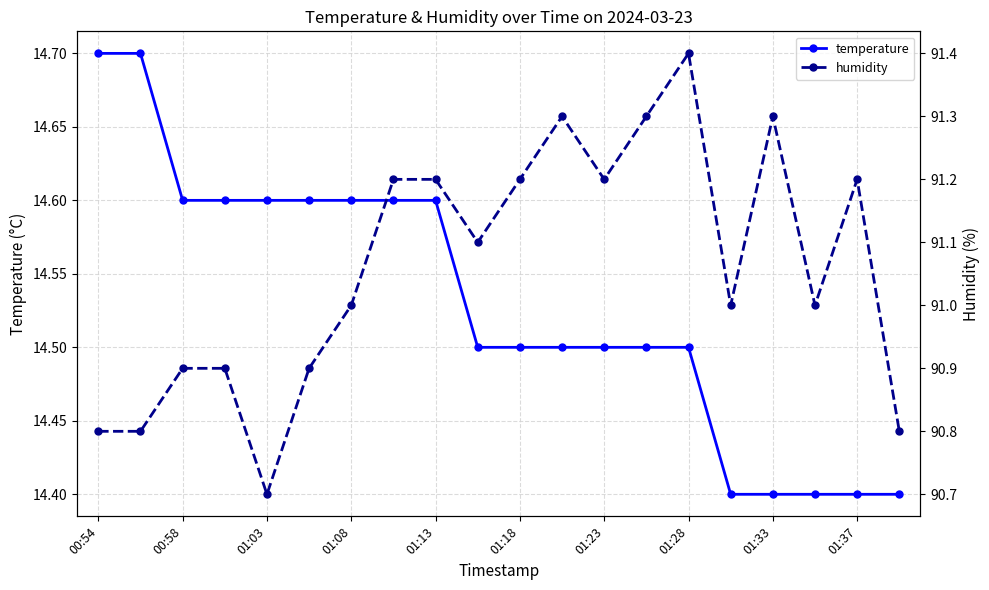

Reading left to right, what are all the values shown in this chart?

temperature: 14.7	14.7	14.6	14.6	14.6	14.6	14.6	14.6	14.6	14.5	14.5	14.5	14.5	14.5	14.5	14.4	14.4	14.4	14.4	14.4
humidity: 90.8	90.8	90.9	90.9	90.7	90.9	91.0	91.2	91.2	91.1	91.2	91.3	91.2	91.3	91.4	91.0	91.3	91.0	91.2	90.8